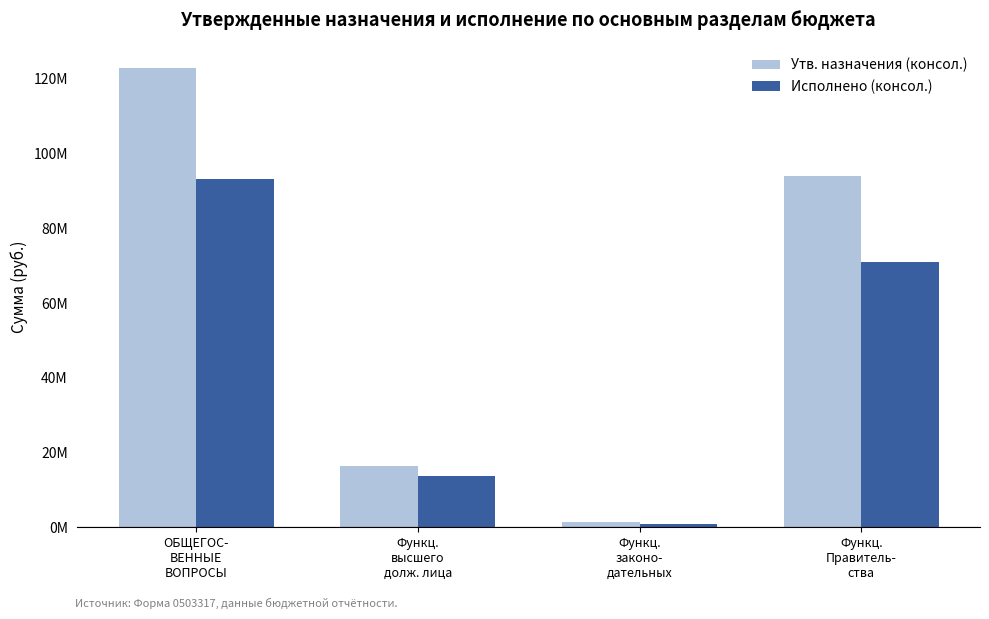

What are all the series names shown in the legend?

Утв. назначения (консол.), Исполнено (консол.)